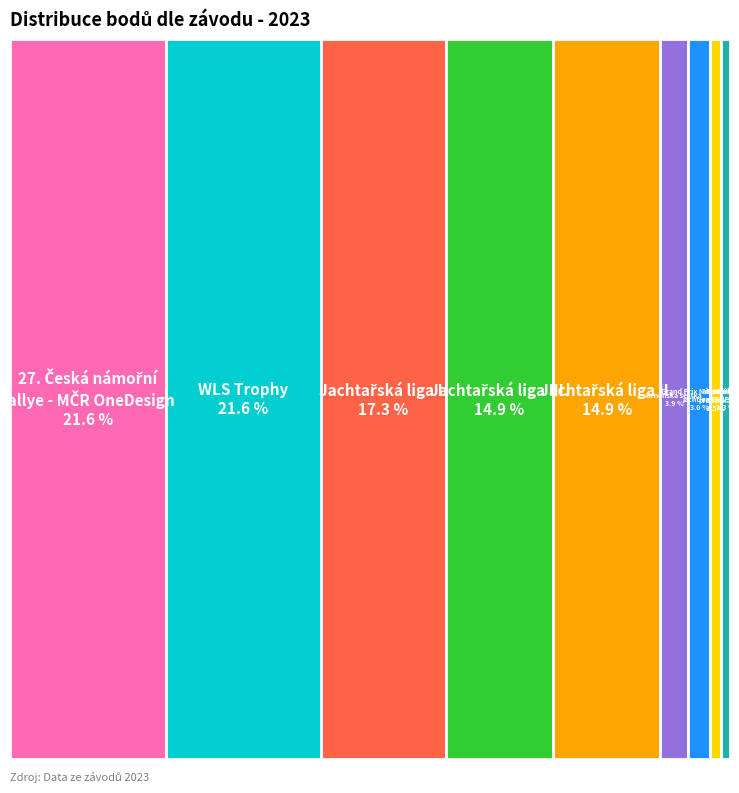

What is the change in value from Jachtařská liga II. to WLS Trophy?

+872